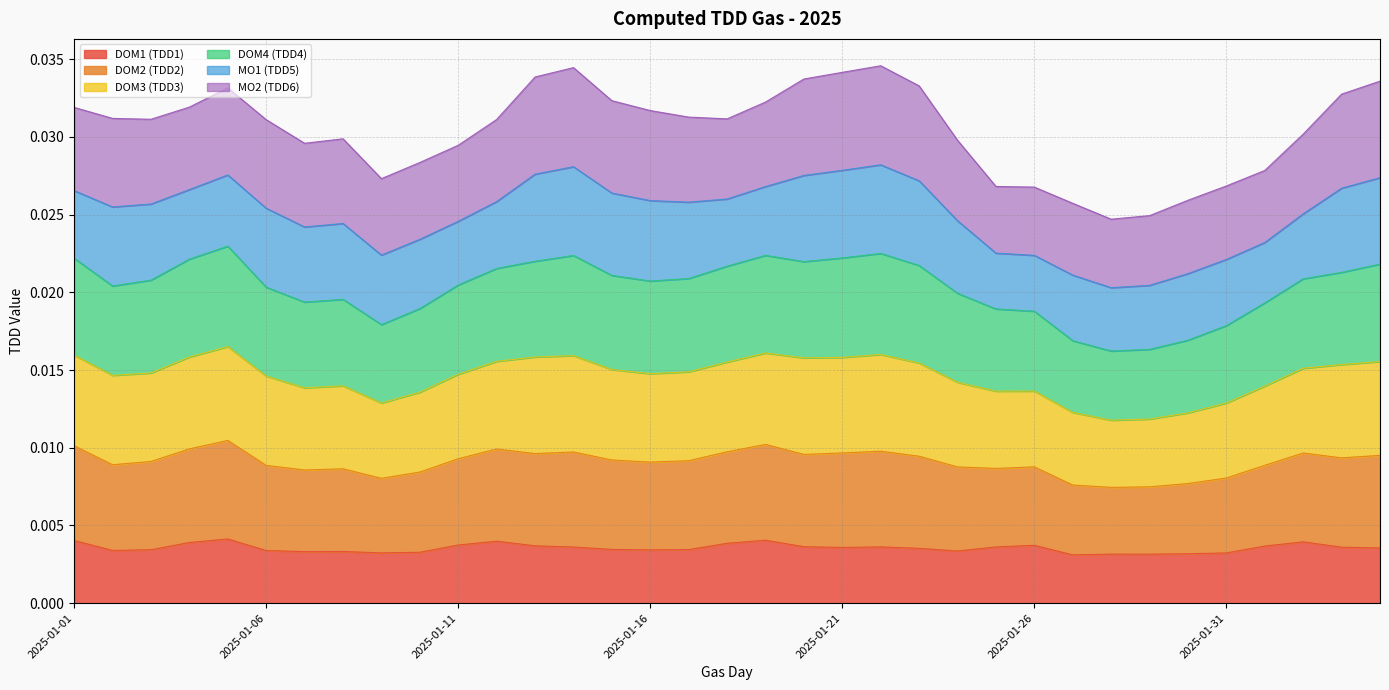

Where is the first local minimum for DOM2 (TDD2)?

2025-01-02